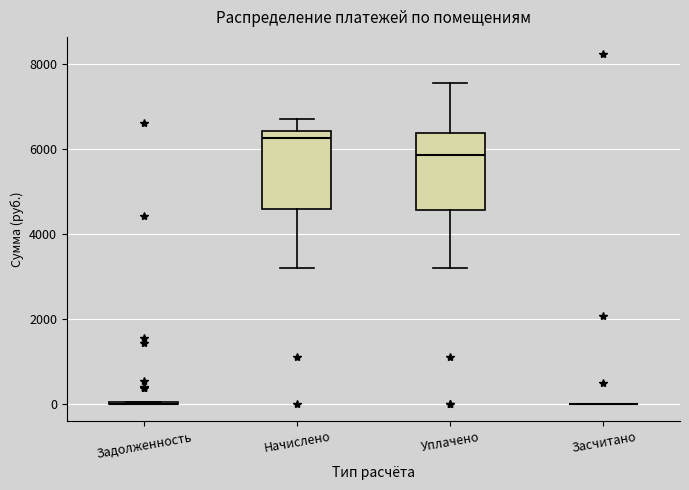

Reading left to right, transcribe this box plot: for each box, give where its median line is, the range the box spans, and where its two whiskers end, as read against the y-axis. The values are not printed on the chart, so give them approximately, as read against the axis.

Задолженность: box collapsed to a line at 0, whiskers 0 to 0
Начислено: median 6200, box 4600 to 6400, whiskers 3200 to 6800
Уплачено: median 5800, box 4600 to 6400, whiskers 3200 to 7600
Засчитано: box collapsed to a line at 0, whiskers 0 to 0